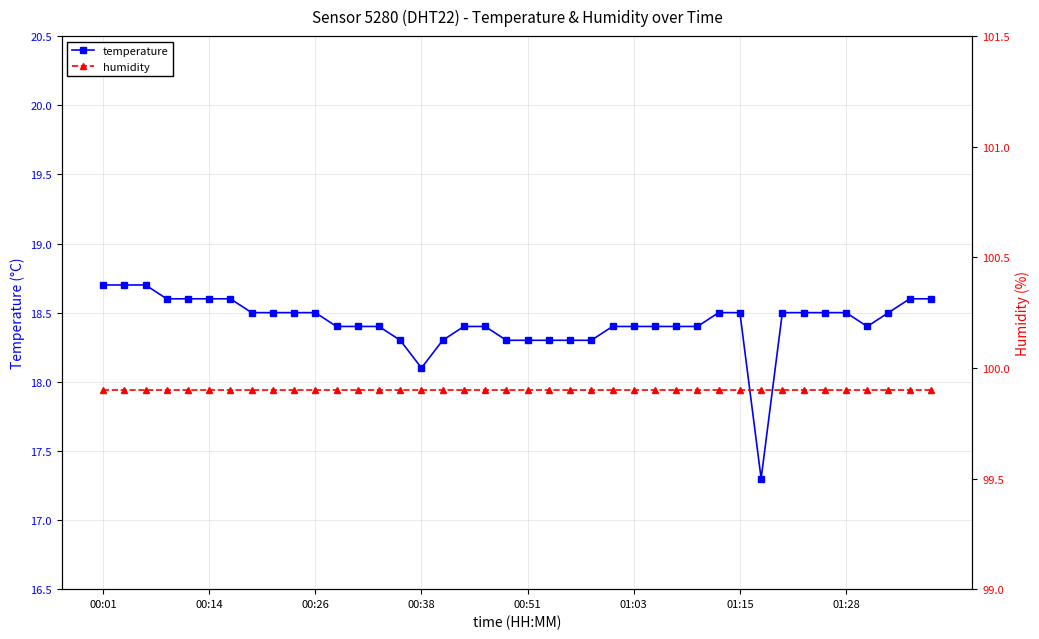

Where does the temperature series first go above 18?

00:01